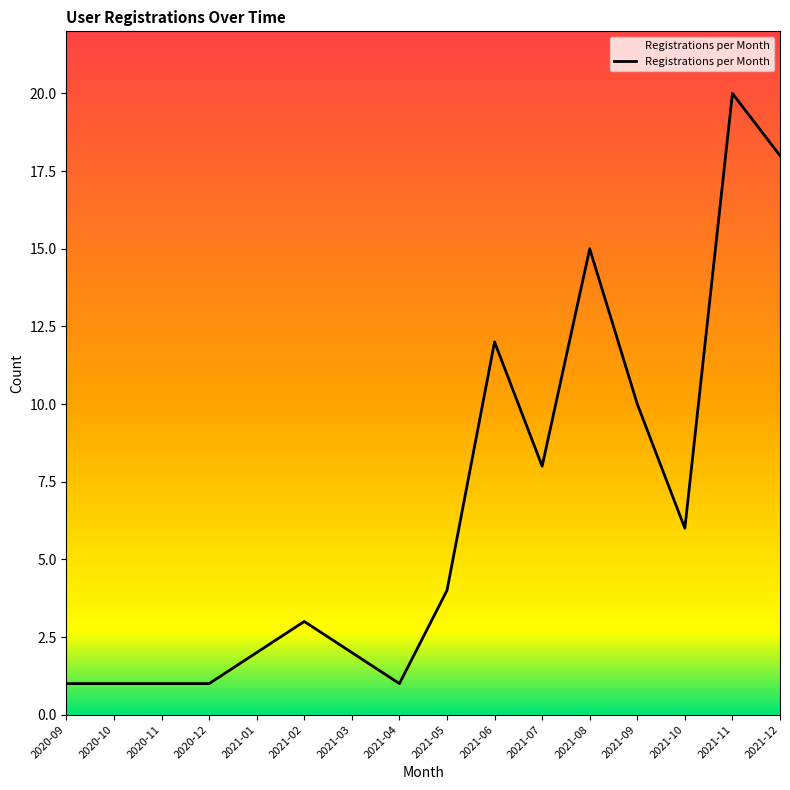

What position from the left is 2021-12?

16